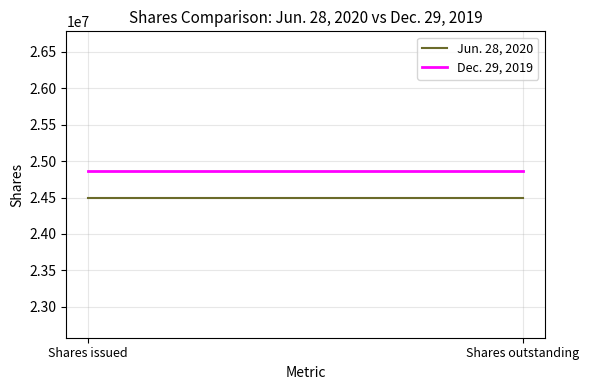

Reading left to right, what are all the values shown in this chart?

Jun. 28, 2020: 24487121	24487121
Dec. 29, 2019: 24869921	24869921